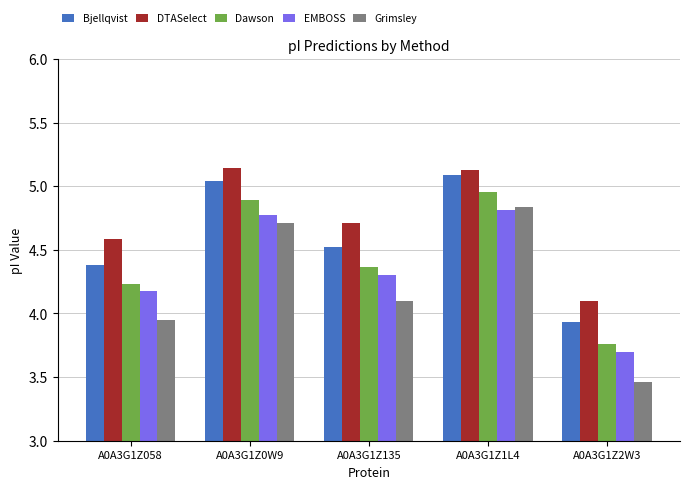

At which label does Dawson reach its peak?

A0A3G1Z1L4